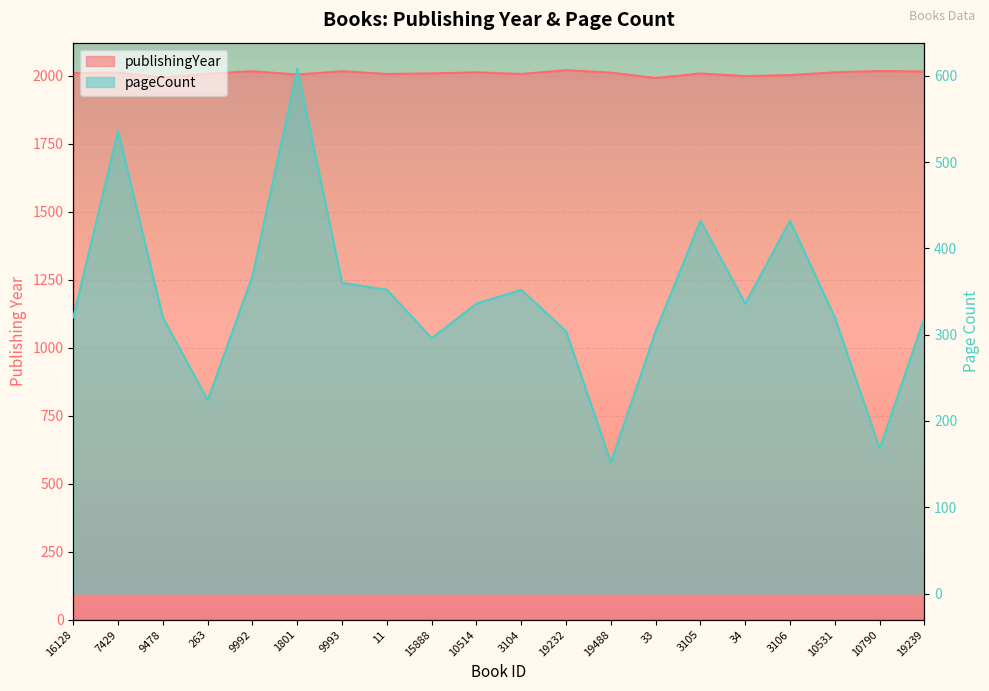

Is the value of publishingYear at 3104 greater than the value of pageCount at 9993?

Yes